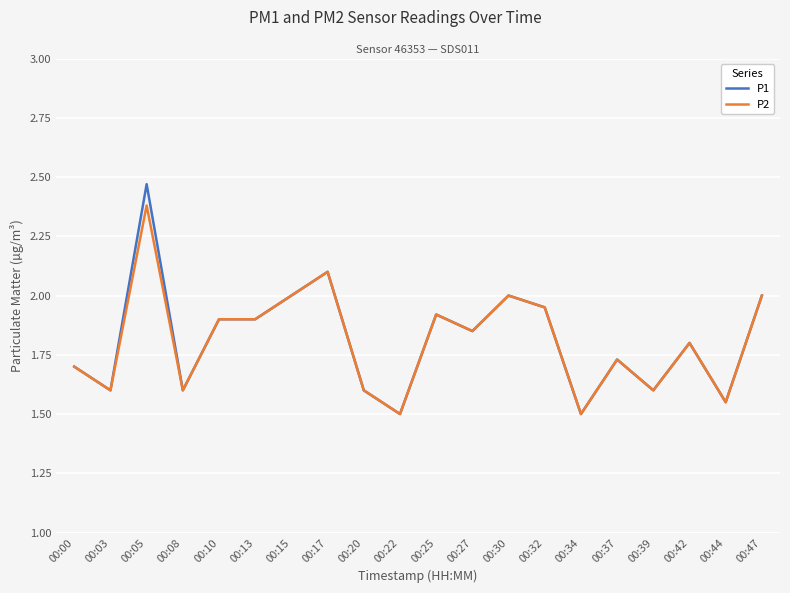

What is the difference between the P2 values at 00:15 and 00:25?

0.1